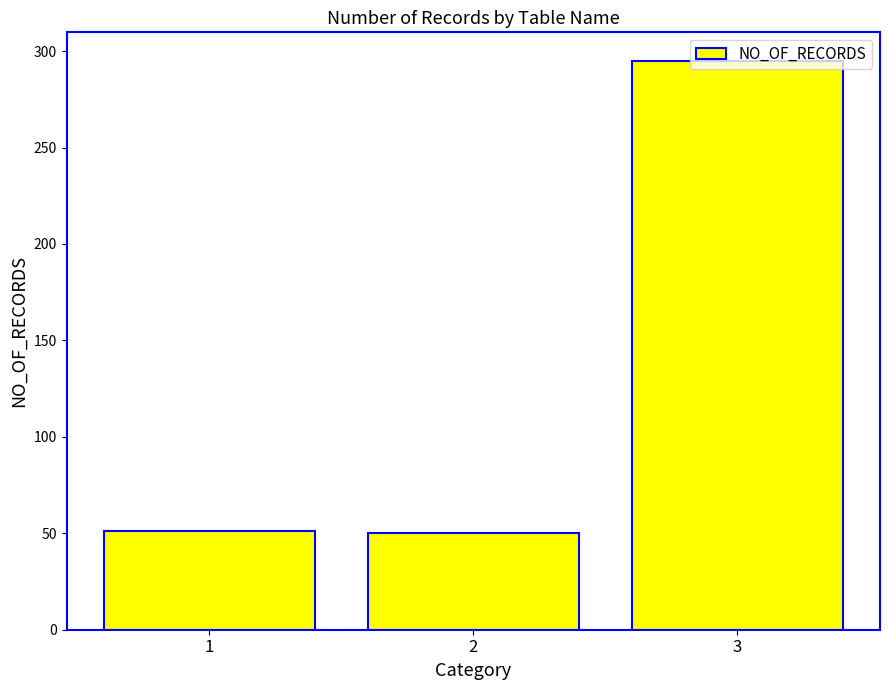

At which label is the value closest to 172?

1